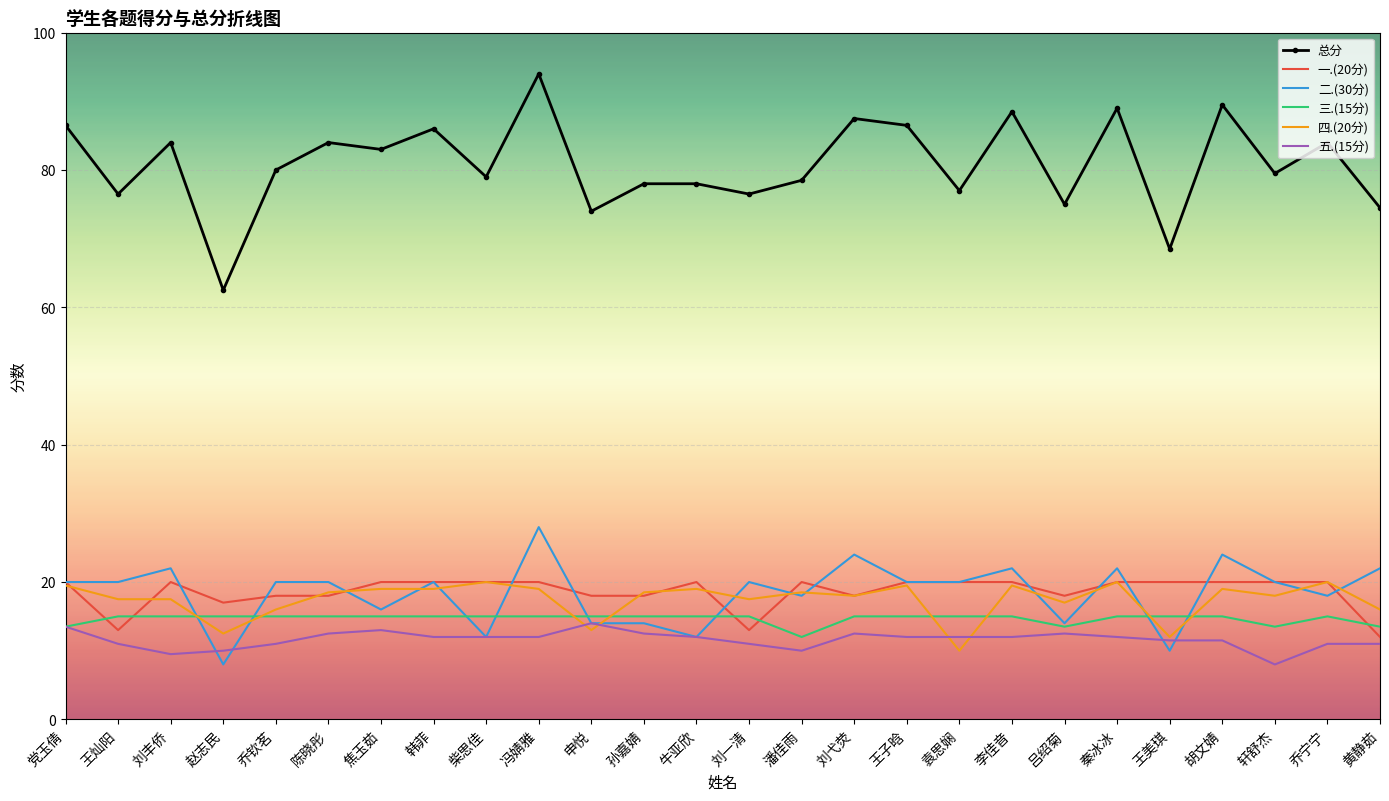

The 二.(30分) series shows 20.5 at 孙嘉婧. True or false?

False